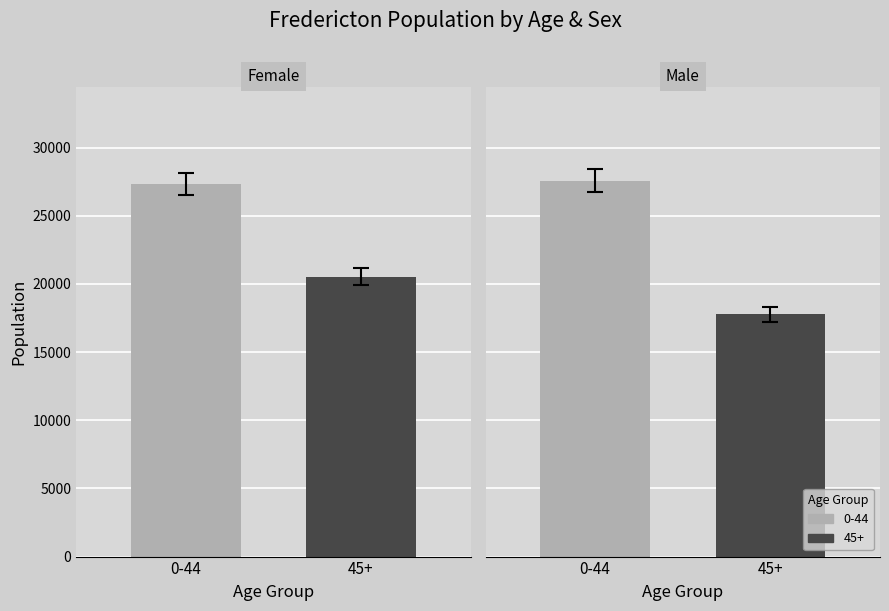

What is the sum of the Male values at 45+ and 0-44?

45345